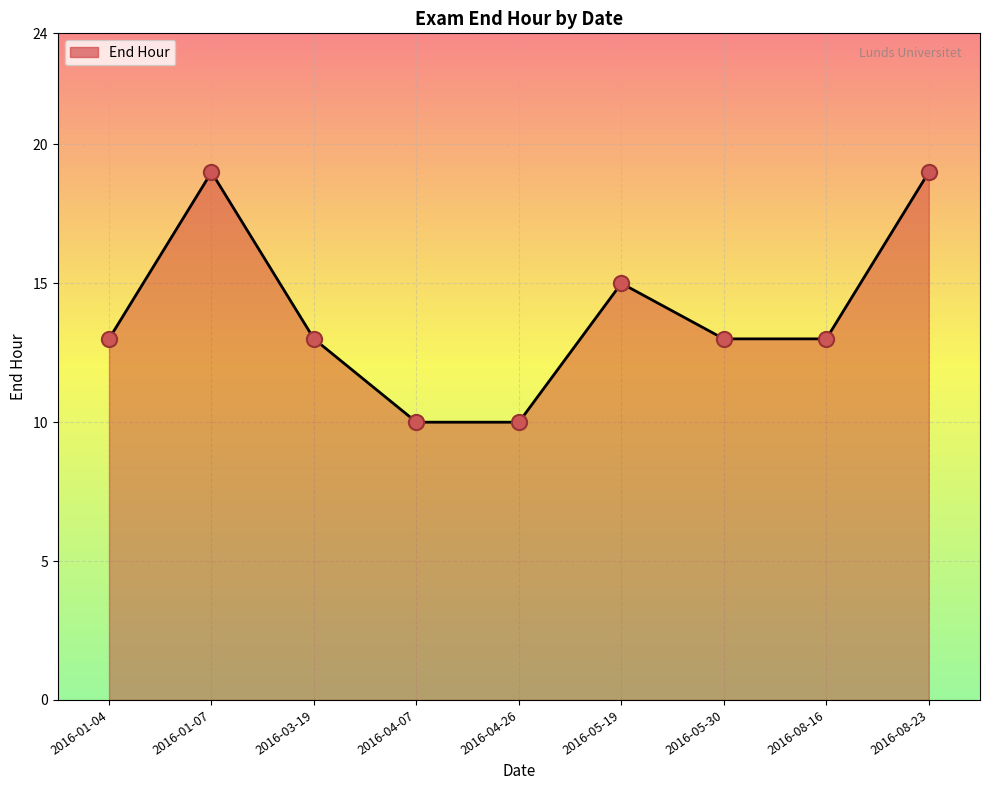

What is the change in value from 2016-05-19 to 2016-08-23?

+4